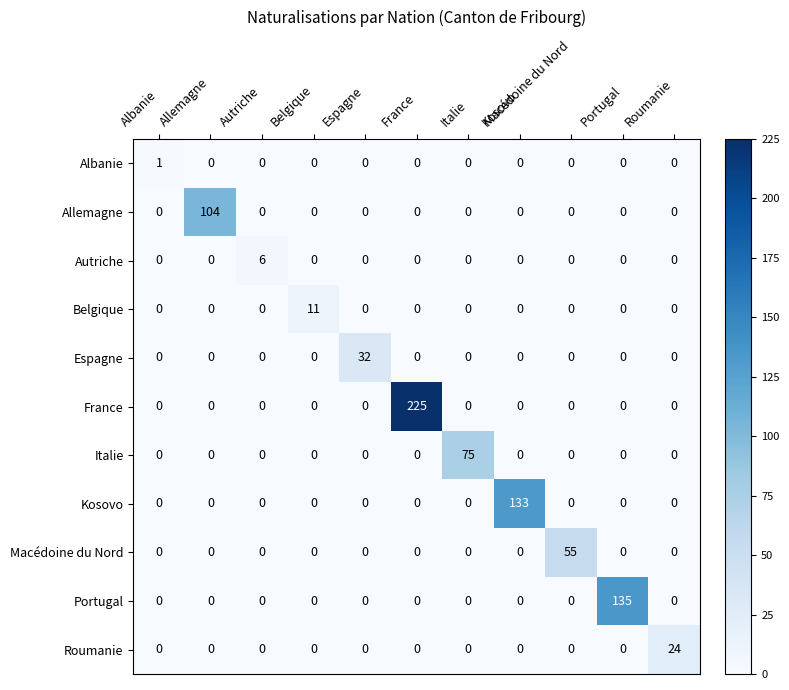

What is the spread (max minus min) of values at Albanie?

1